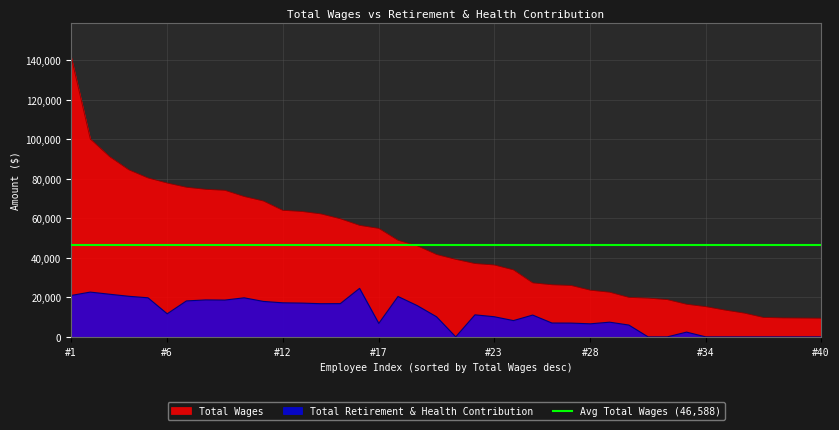

Reading left to right, what are all the values shown in this chart?

Total Wages: 141893	100098	91174	84499	80363	77785	75653	74620	74105	70980	68714	64003	63416	62168	59727	56394	54855	48841	46057	41664	39193	37083	36366	33883	27320	26358	25997	23595	22589	19978	19601	18843	16499	15287	13546	12018	9828	9601	9520	9425
Total Retirement & Health Contribution: 20922	22632	21564	20522	19763	11668	18178	18677	18598	19748	17923	17222	17076	16764	16808	24523	6813	20421	15799	10173	0	11138	10185	8227	11019	7002	6959	6600	7425	5979	0	0	2404	0	0	0	0	0	0	0